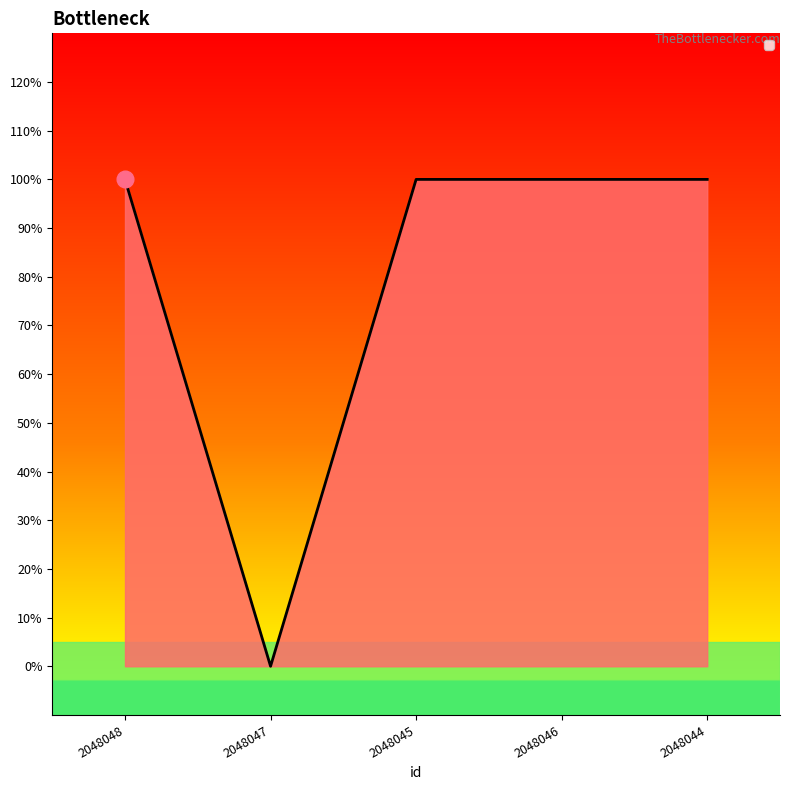

Which label corresponds to the smallest value in the chart?

2048047